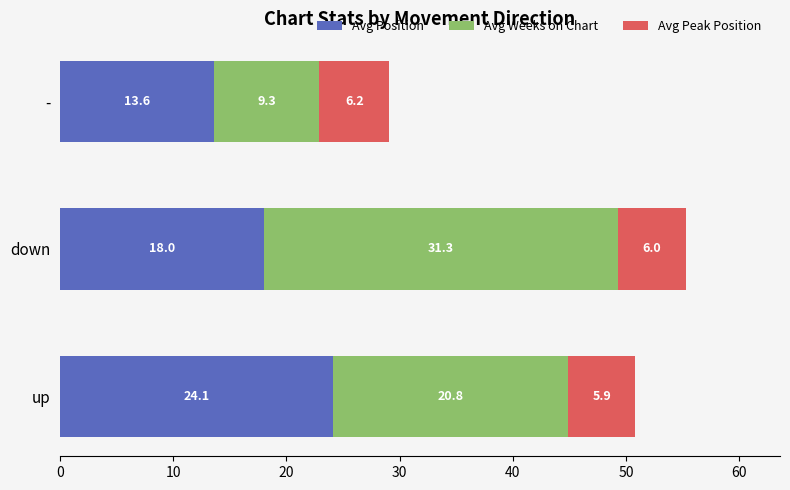

What is the difference between the Avg Position values at down and up?

6.1